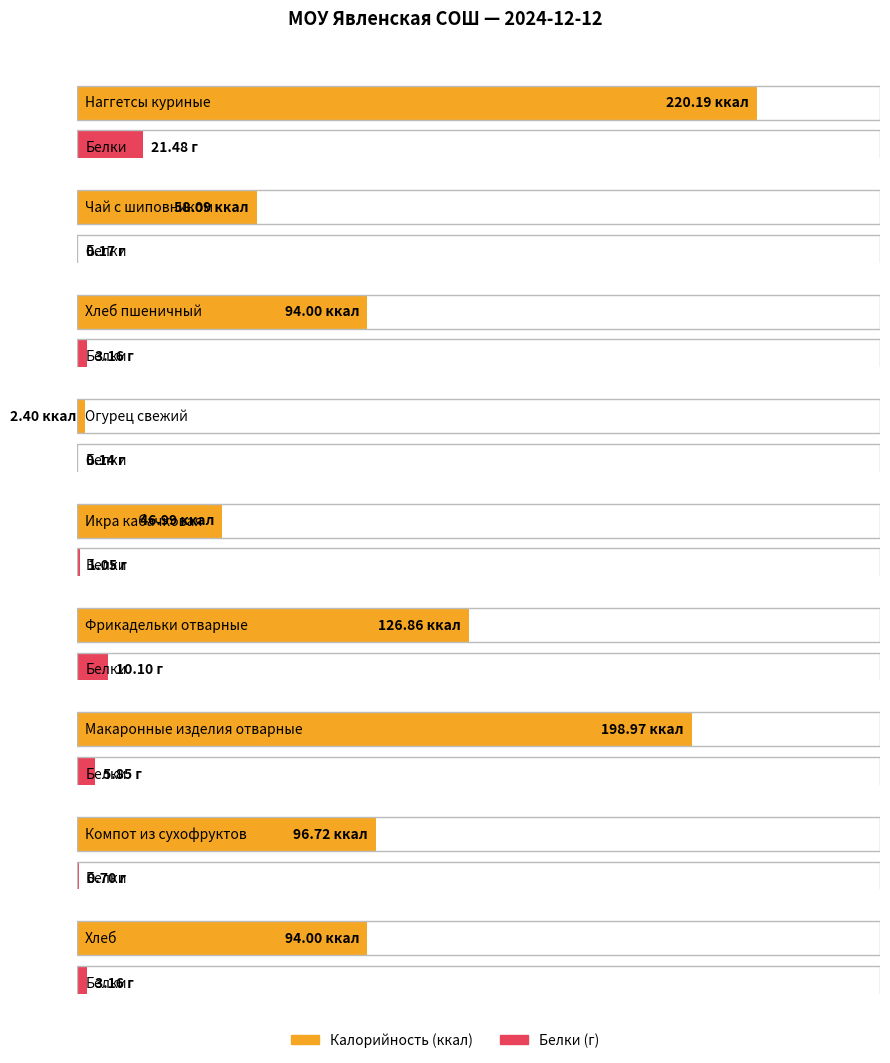

What is the total value across all series at Хлеб пшеничный?

97.2